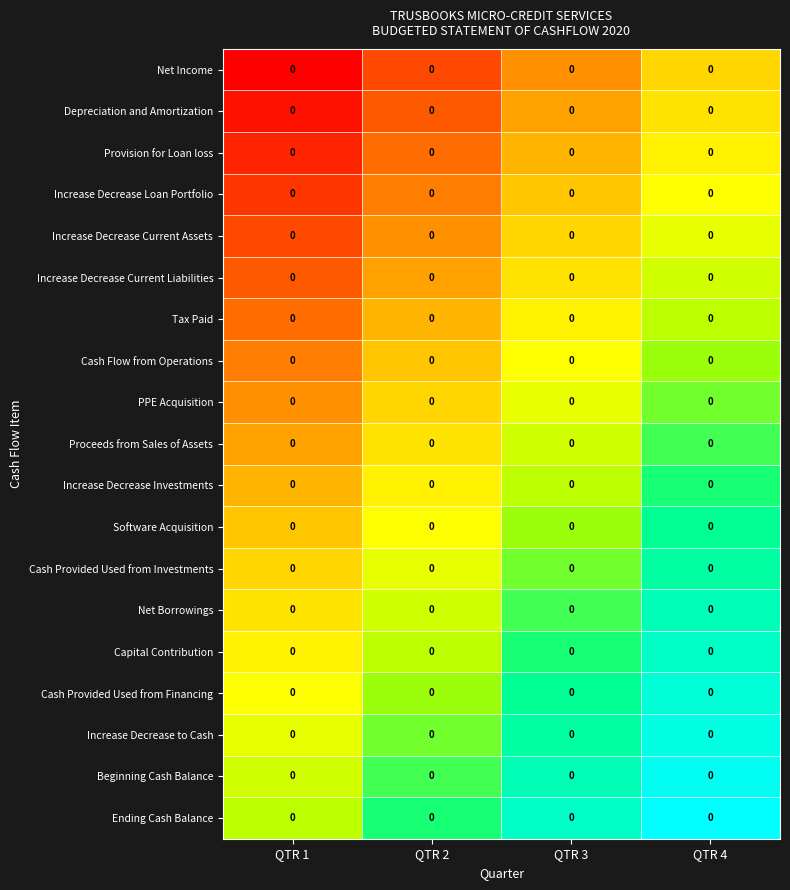

Rank the series at QTR 2 from lowest to highest value.

Net Income, Depreciation and Amortization, Provision for Loan loss, Increase Decrease Loan Portfolio, Increase Decrease Current Assets, Increase Decrease Current Liabilities, Tax Paid, Cash Flow from Operations, PPE Acquisition, Proceeds from Sales of Assets, Increase Decrease Investments, Software Acquisition, Cash Provided Used from Investments, Net Borrowings, Capital Contribution, Cash Provided Used from Financing, Increase Decrease to Cash, Beginning Cash Balance, Ending Cash Balance